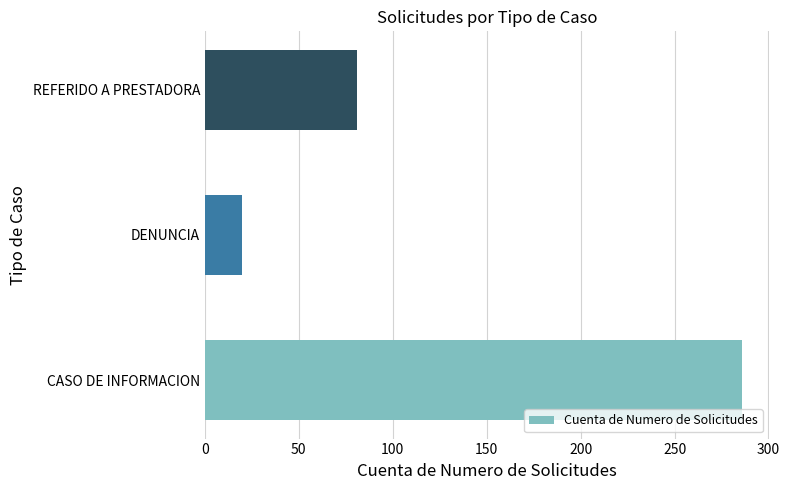

Are the bars grouped side by side (vs. stacked)?

No